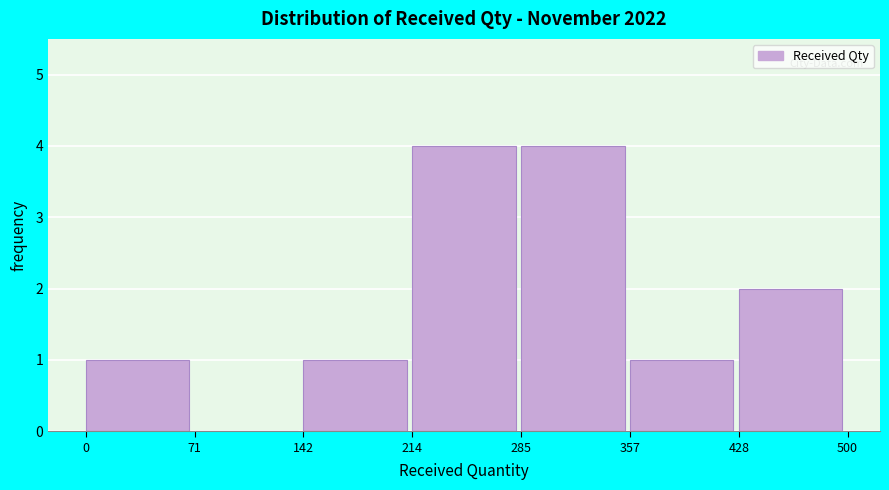

Reading left to right, list every bar in this chart as the range it spans on the x-axis followed by its height. The values are not printed on the chart, so give them approximately, as read against the axis.

0 to 71: 1
71 to 142: 0
142 to 214: 1
214 to 285: 4
285 to 357: 4
357 to 428: 1
428 to 500: 2